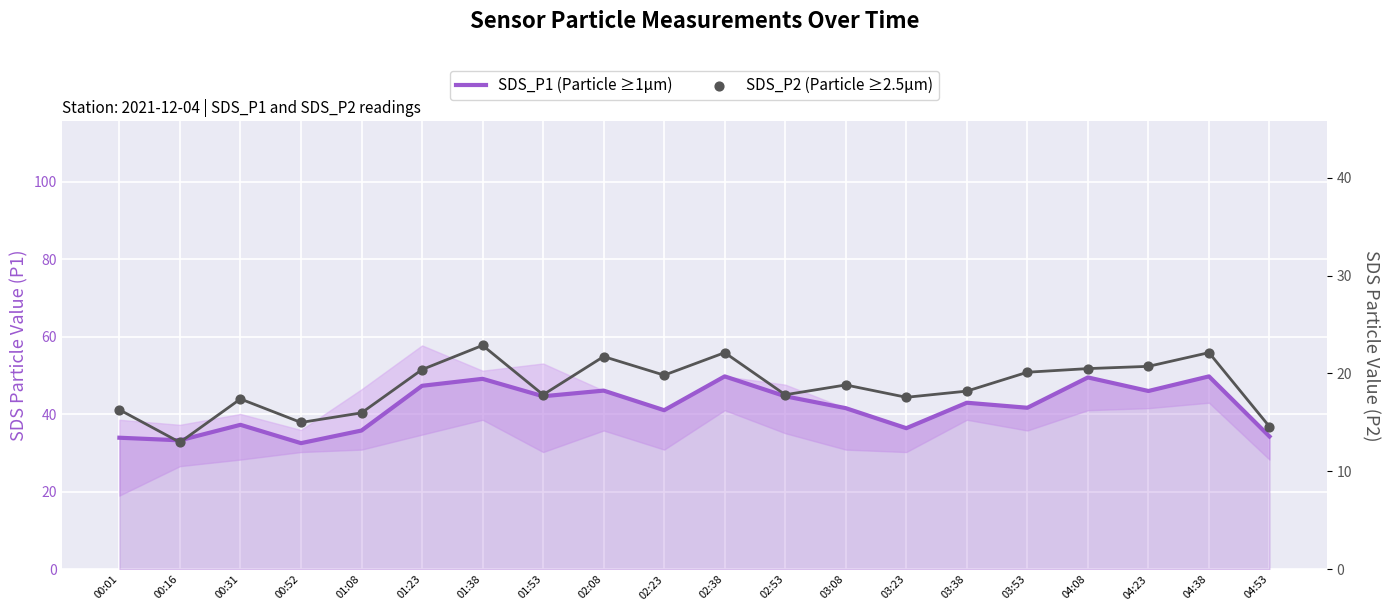

Is the value of SDS_P1 (Particle ≥1µm) at 04:38 greater than the value of SDS_P2 (Particle ≥2.5µm) at 03:23?

Yes